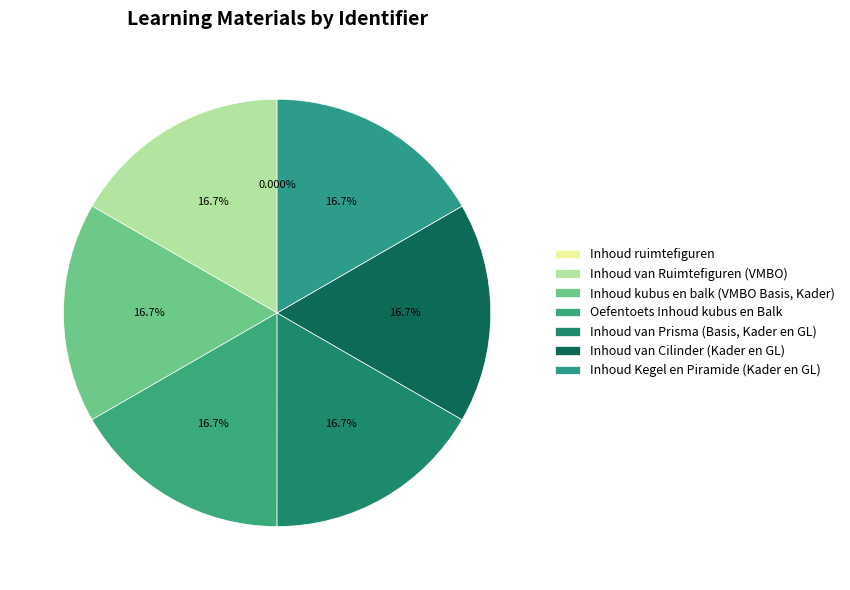

What is the total percentage of Inhoud Kegel en Piramide (Kader en GL) and Inhoud kubus en balk (VMBO Basis, Kader)?

33.3%